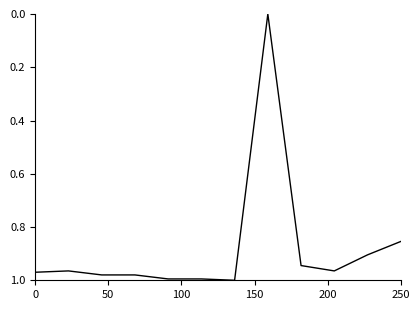

The chart shows a value of 1.3 at 250. True or false?

False